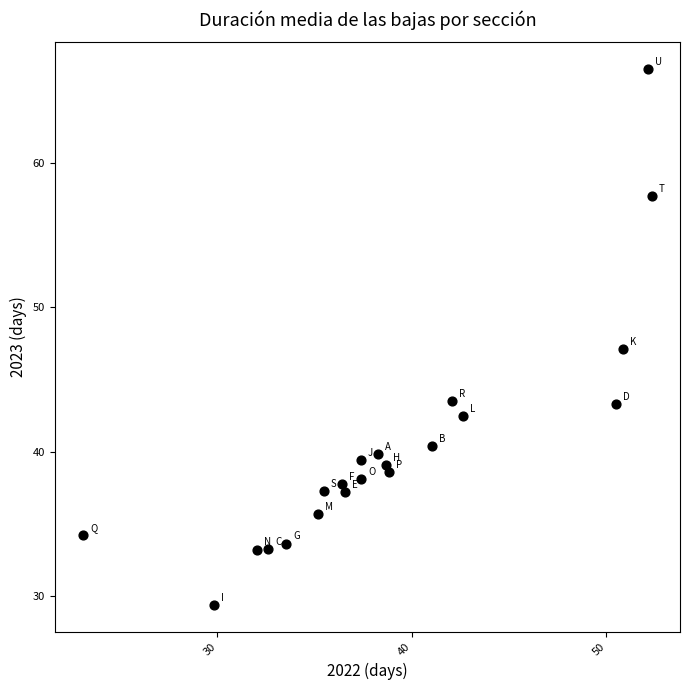

What is the range of X values (max minus min)?

29.2